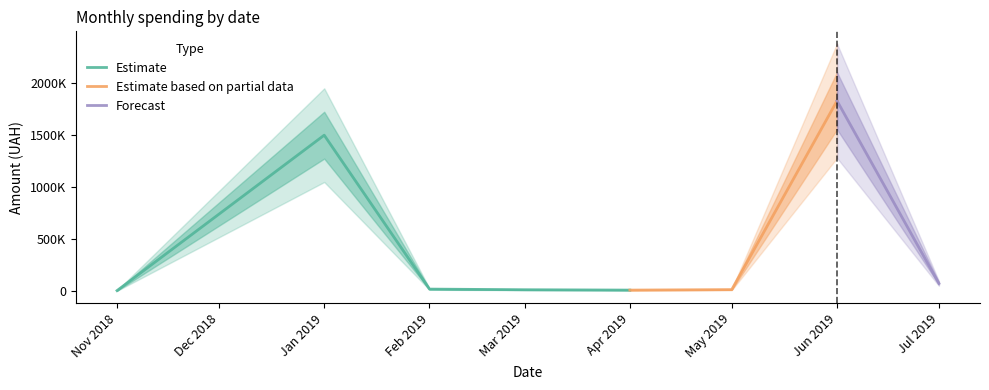

What is the value of the Forecast point at the 17th from the left?

1325.0